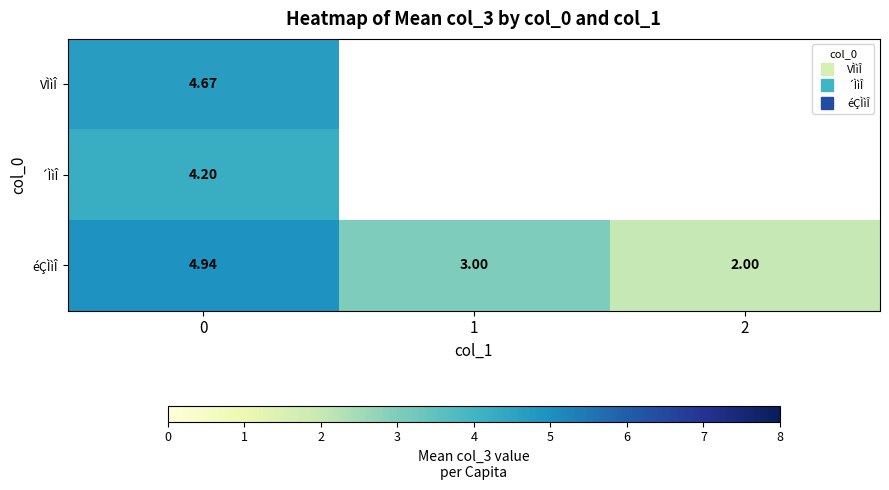

Is the value of VÌìÎ at 1 greater than the value of éÇÌìÎ at 0?

No